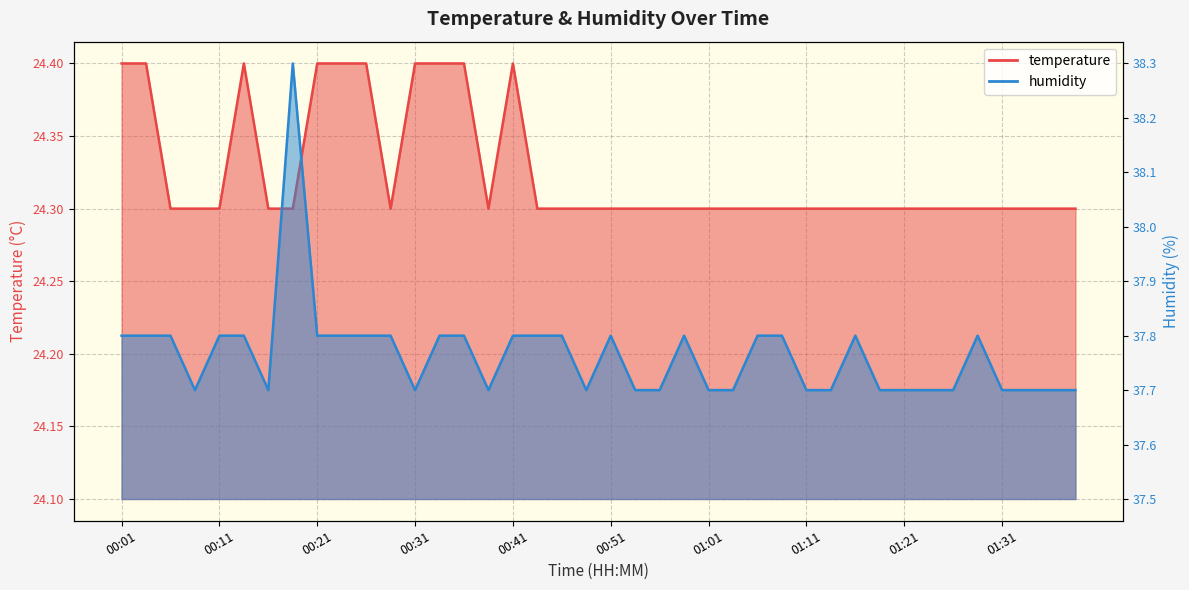

How many lines are shown in the chart?

2